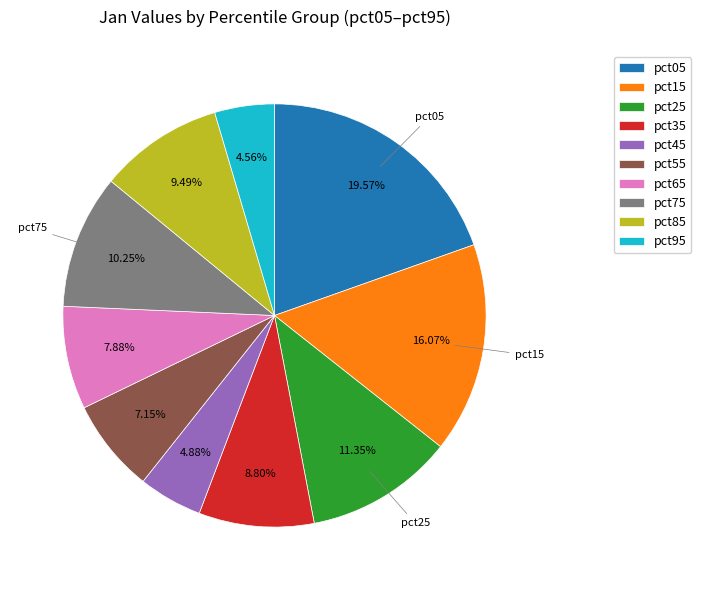

Which category has the biggest portion of the pie?

pct05